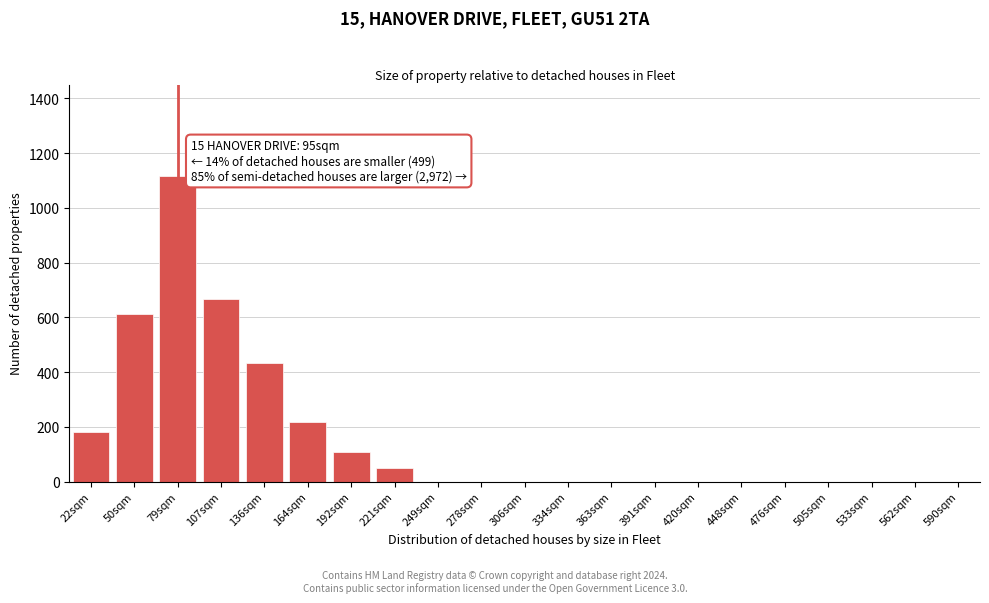

Reading right to left, list all the values displayed in this chart.

590sqm=0	562sqm=0	533sqm=0	505sqm=0	476sqm=0	448sqm=0	420sqm=0	391sqm=0	363sqm=0	334sqm=0	306sqm=0	278sqm=0	249sqm=0	221sqm=51	192sqm=107	164sqm=218	136sqm=432	107sqm=668	79sqm=1117	50sqm=612	22sqm=181